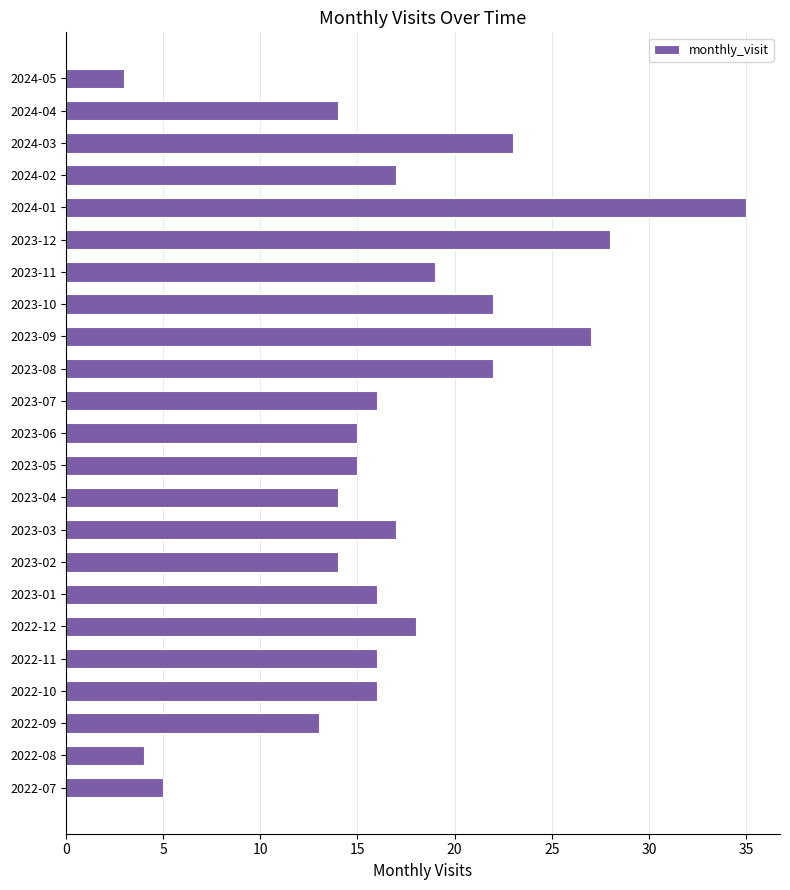

Which category has the highest value across all series?

2024-01